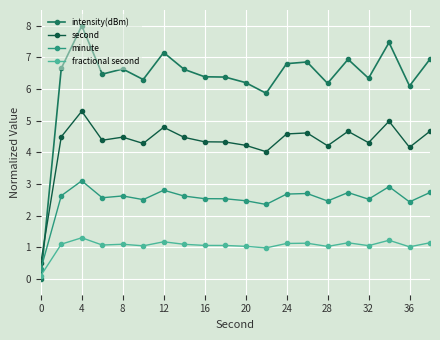

Which series has the largest total across all categories?

intensity(dBm)